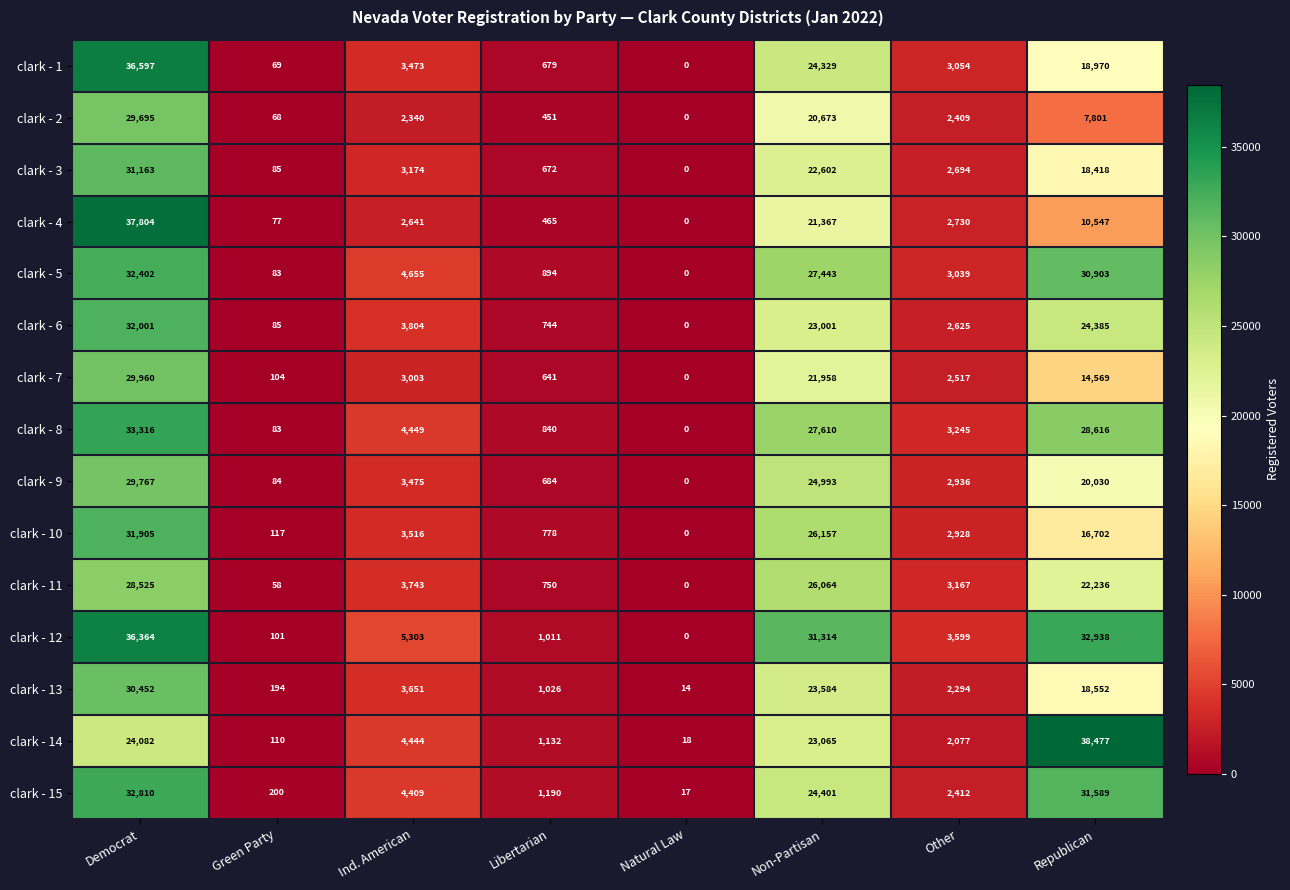

Which series has the largest range (max minus min)?

clark - 14